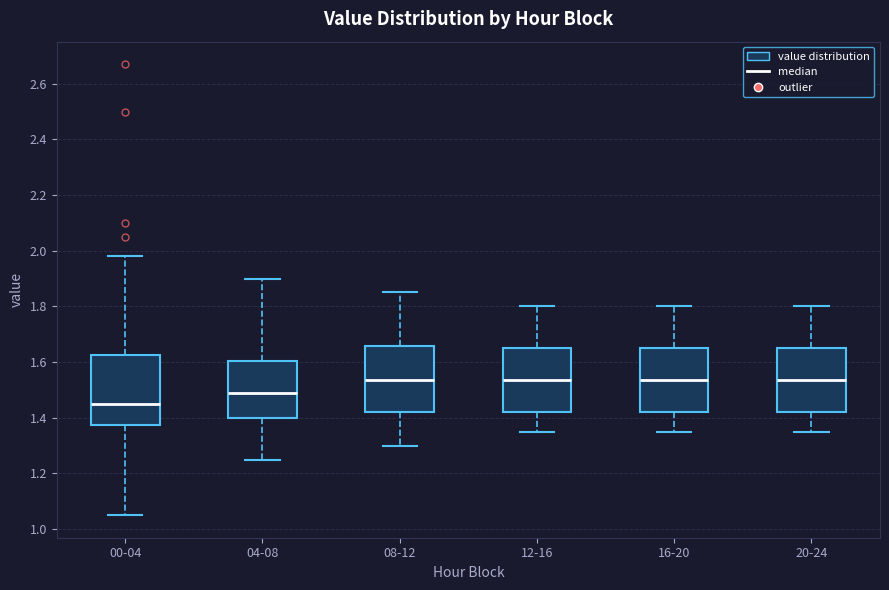

Reading left to right, transcribe this box plot: for each box, give where its median line is, the range the box spans, and where its two whiskers end, as read against the y-axis. The values are not printed on the chart, so give them approximately, as read against the axis.

00-04: median 1.46, box 1.38 to 1.62, whiskers 1.06 to 1.98
04-08: median 1.50, box 1.40 to 1.60, whiskers 1.26 to 1.90
08-12: median 1.54, box 1.42 to 1.66, whiskers 1.30 to 1.86
12-16: median 1.54, box 1.42 to 1.66, whiskers 1.36 to 1.80
16-20: median 1.54, box 1.42 to 1.66, whiskers 1.36 to 1.80
20-24: median 1.54, box 1.42 to 1.66, whiskers 1.36 to 1.80